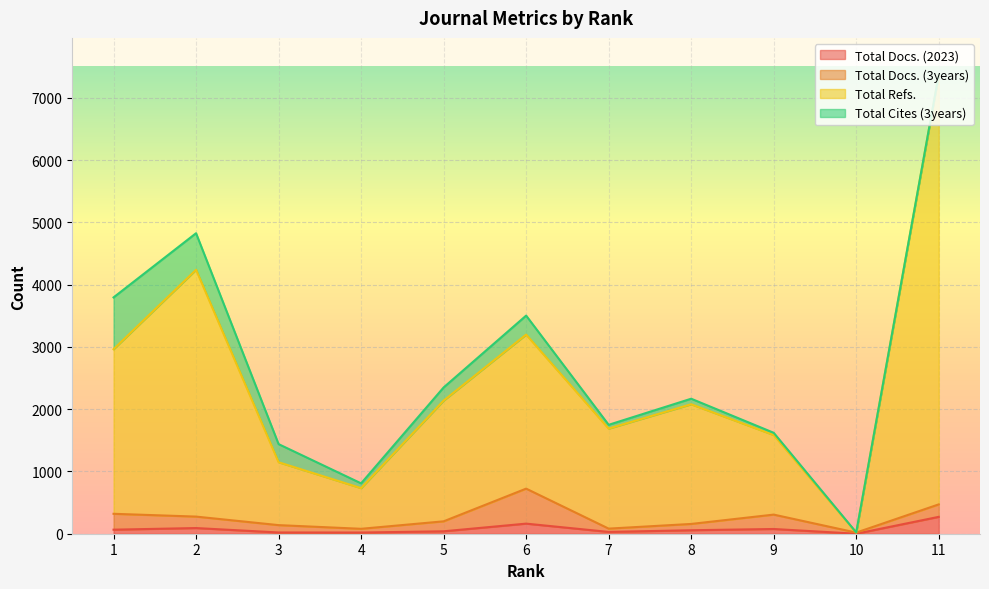

The value of Total Docs. (2023) at 6 is 162. True or false?

True